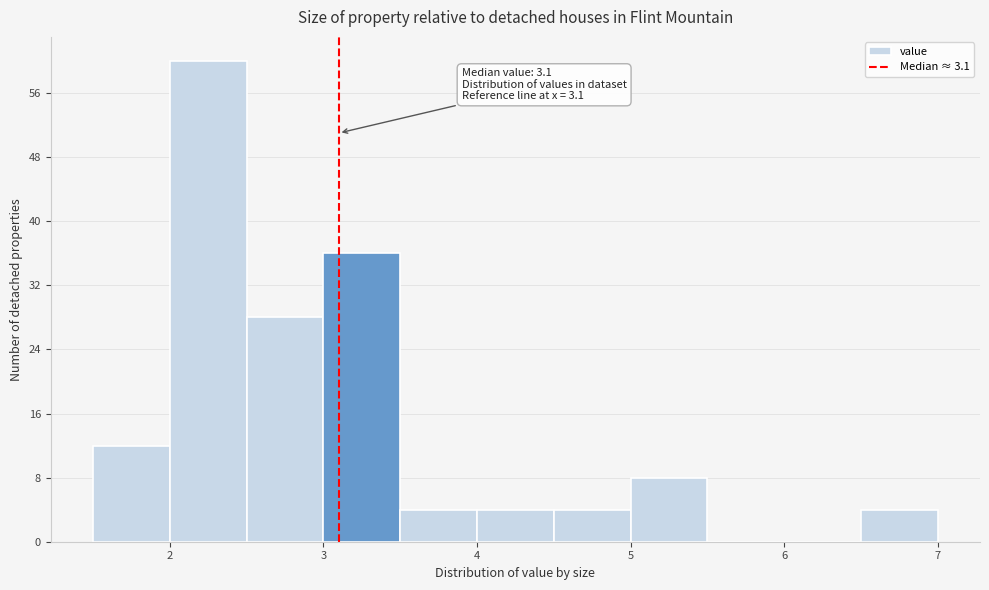

Which range on the x-axis has the tallest bar?

2.0 to 2.5